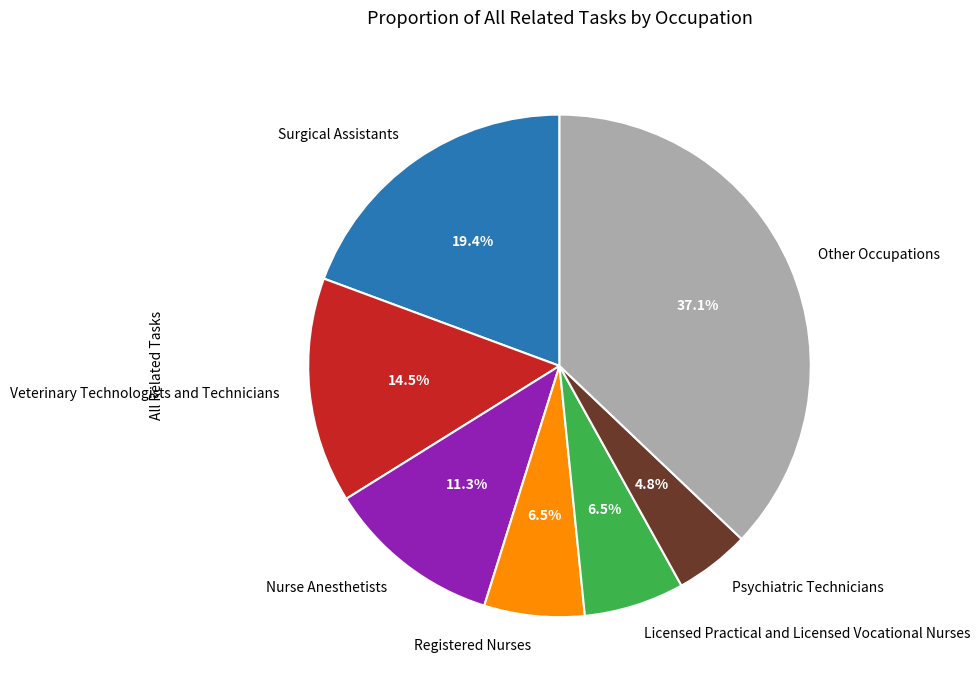

How many slices are in this pie chart?

7